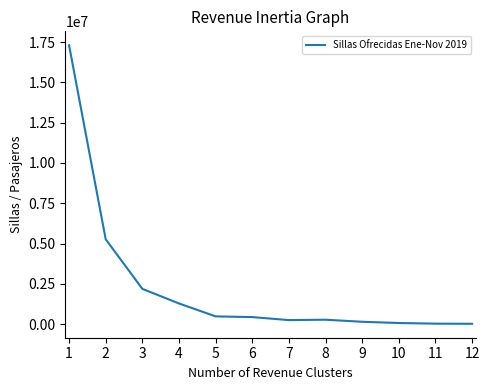

How many lines are shown in the chart?

1